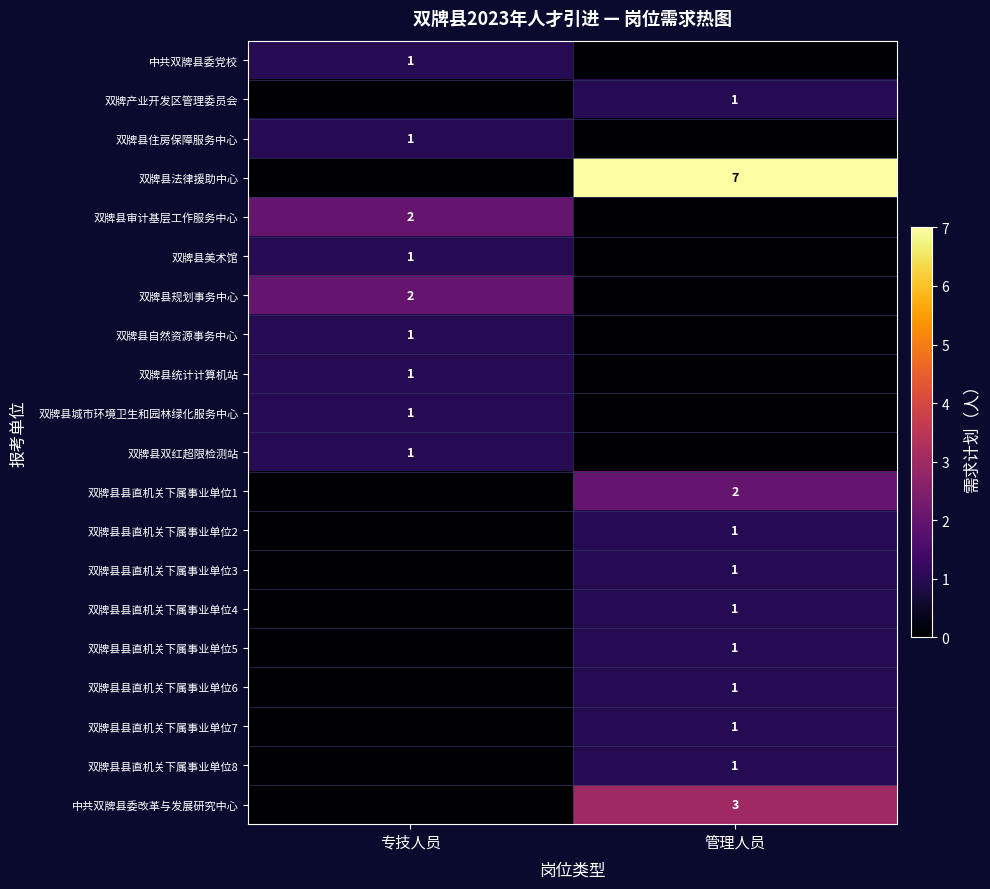

The value of 双牌县规划事务中心 at 专技人员 is 0. True or false?

False